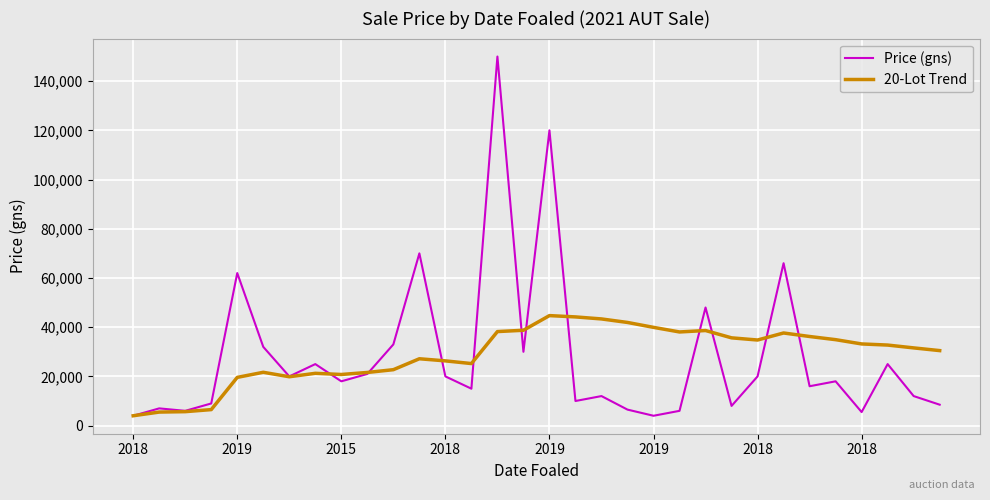

Which series has the largest range (max minus min)?

Price (gns)